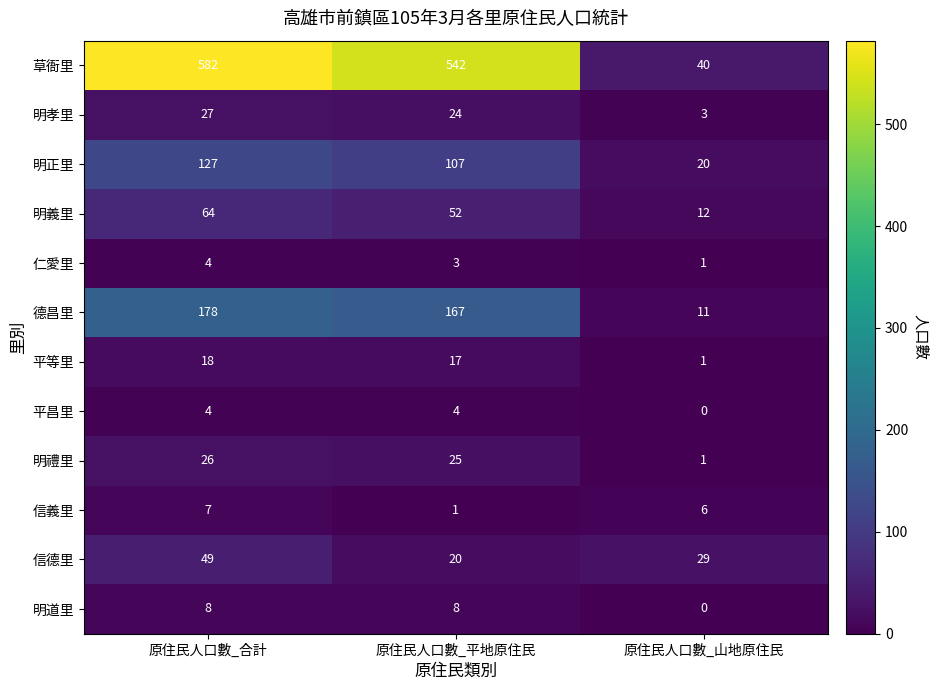

Which series has the largest total across all categories?

草衙里